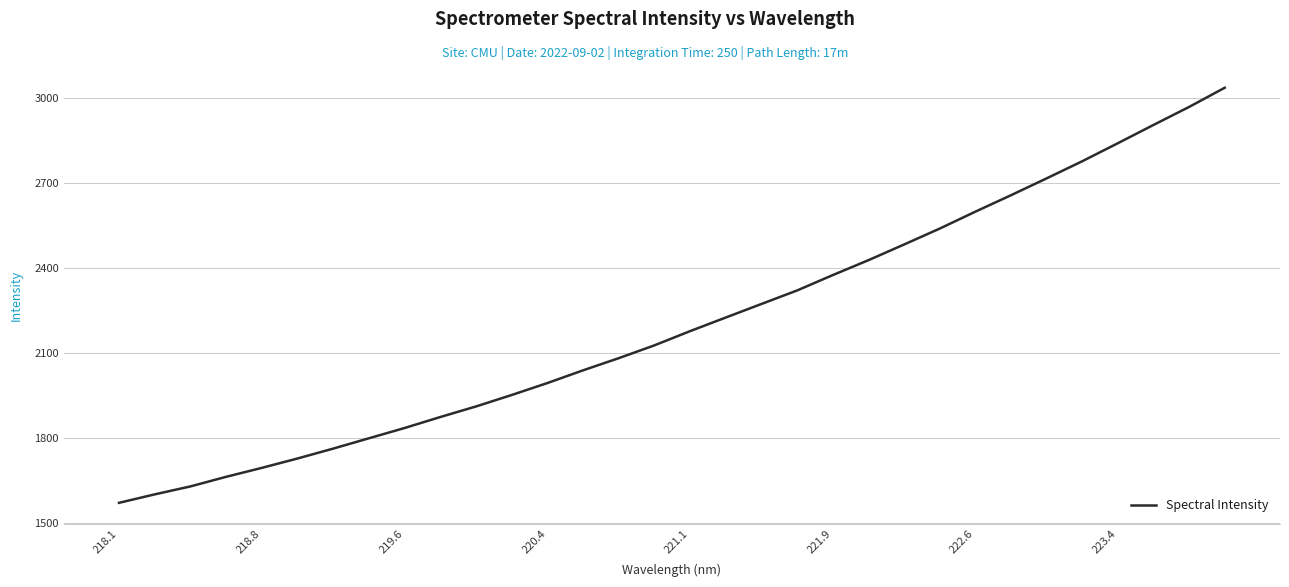

What is the greatest value displayed?

3037.5